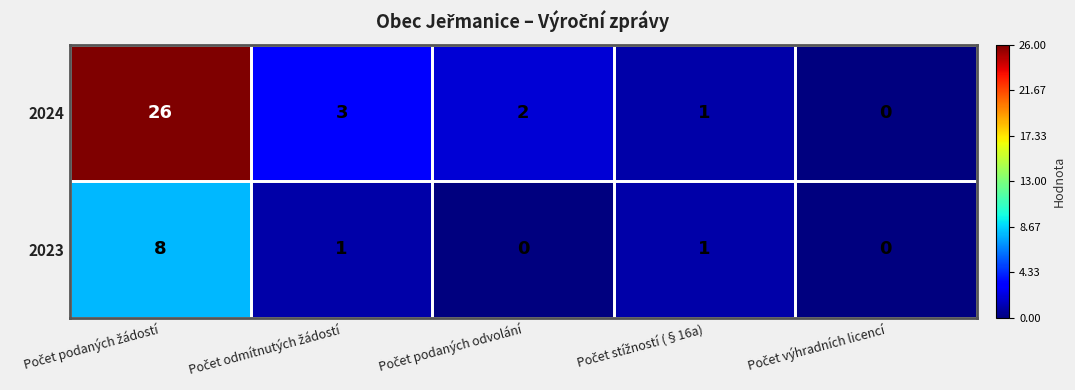

Which series has the largest range (max minus min)?

2024